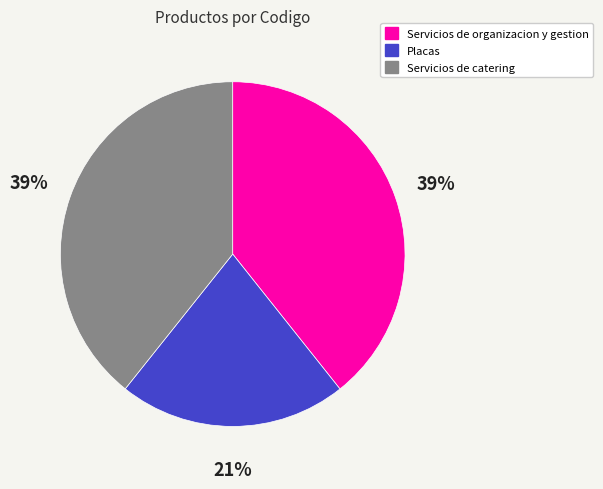

Does any single category account for the majority?

No